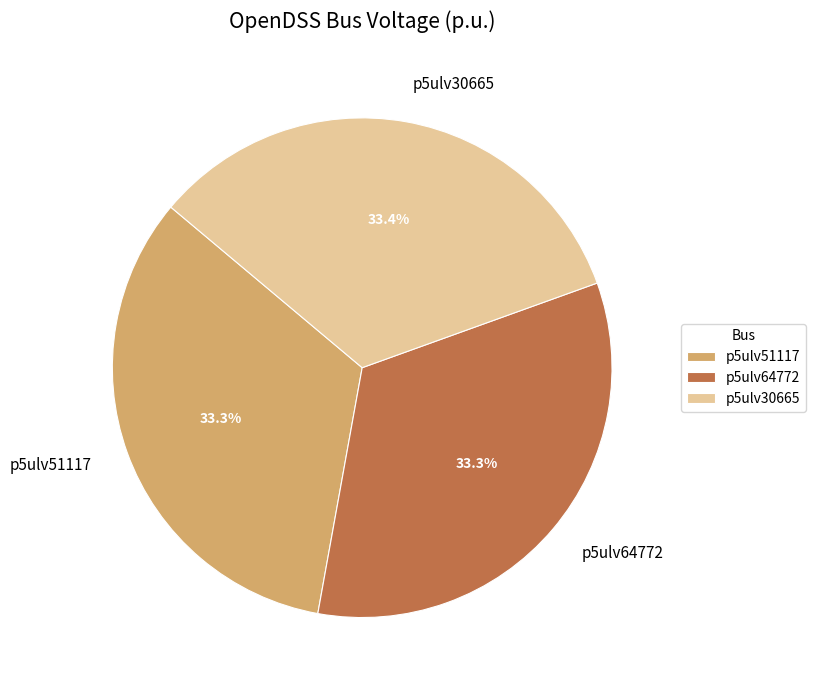

What percentage do p5ulv30665 and p5ulv51117 together represent?

66.7%